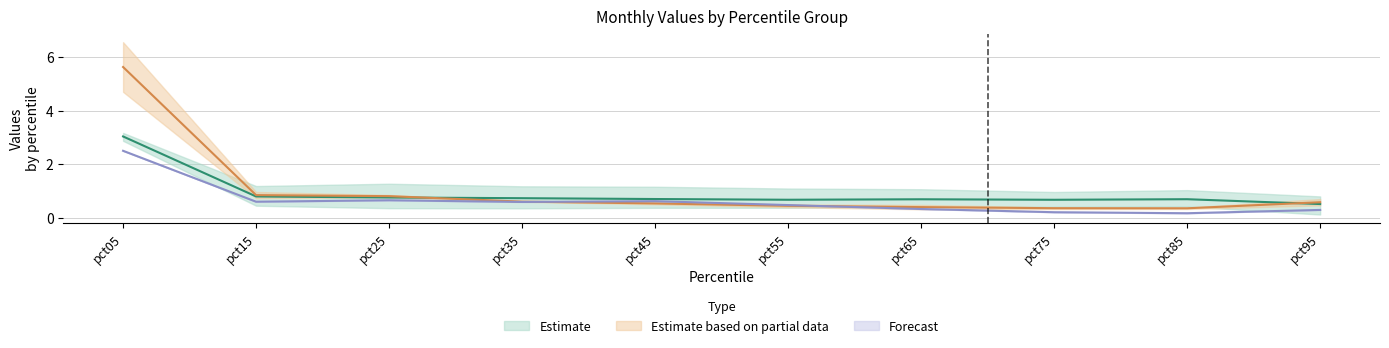

What is the difference between the highest and lowest values at pct15?

0.2